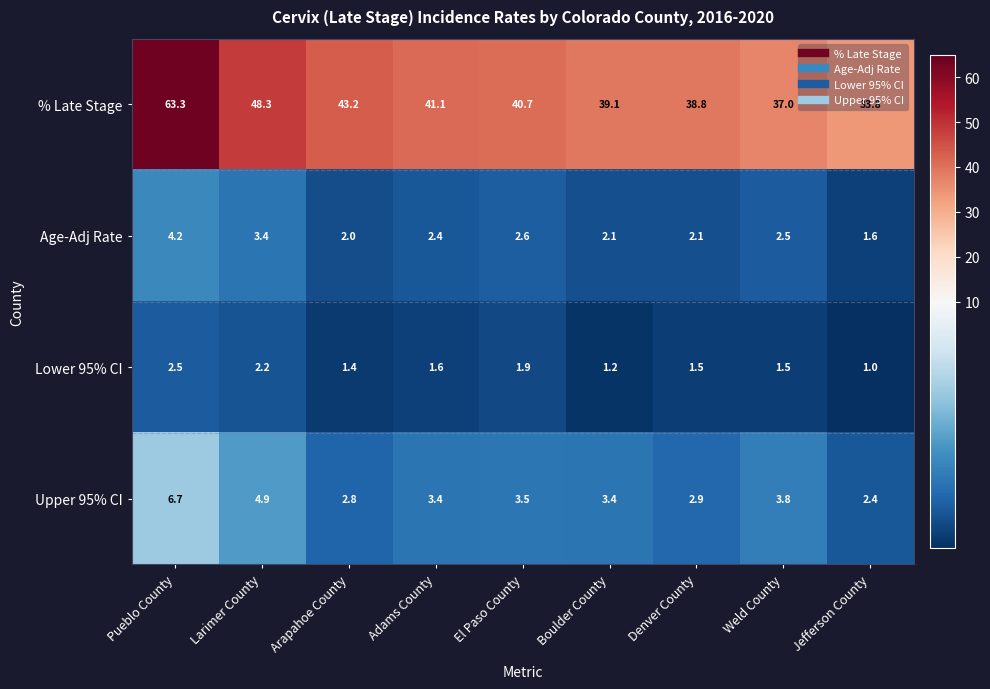

The % Late Stage series shows 70.4 at Larimer County. True or false?

False